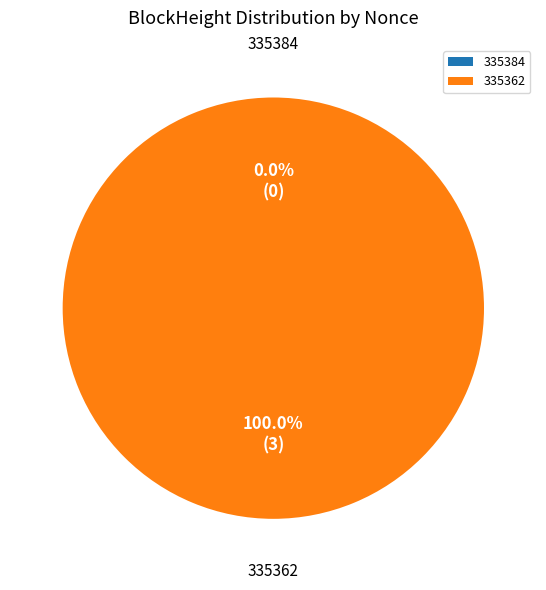

Is it true that 335384 is 6% of the pie?

False